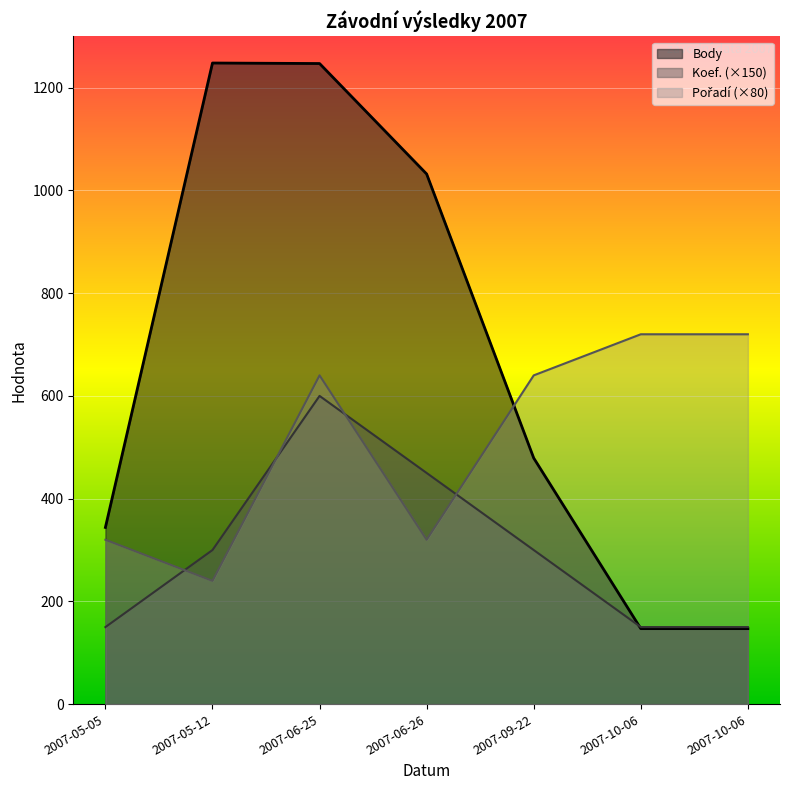

Which series has the widest spread of values?

Body